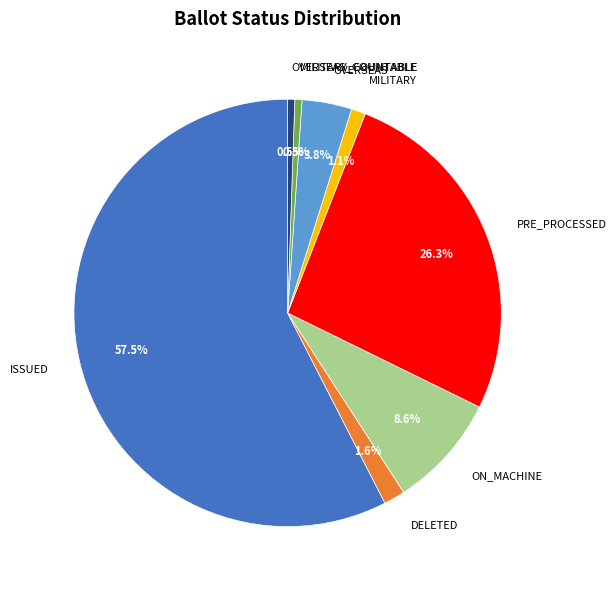

Is there a majority slice in this chart?

Yes